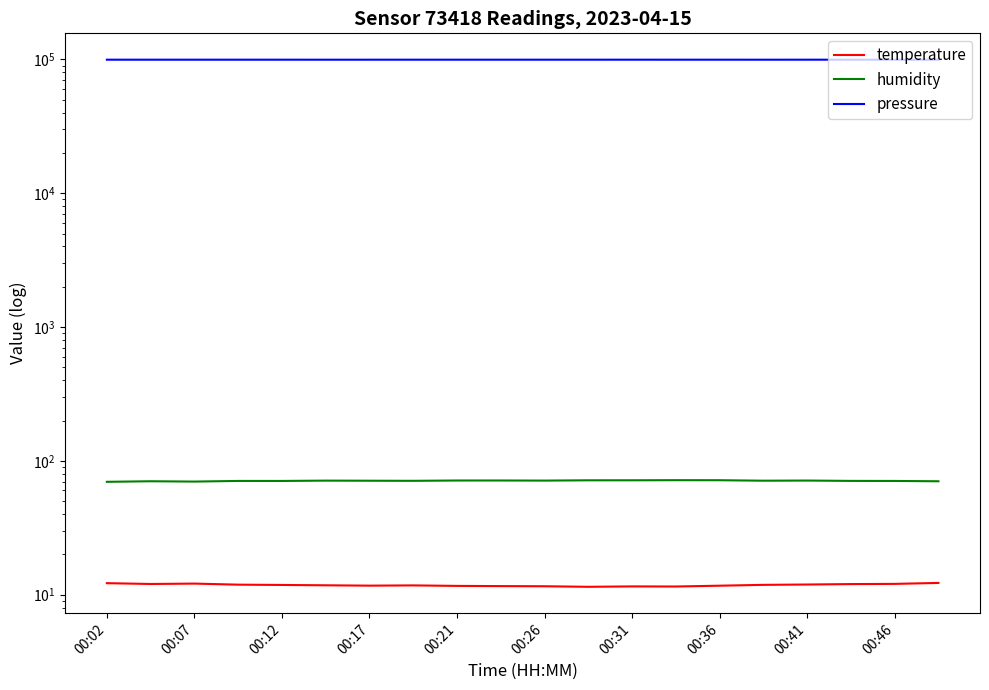

What is the average value of the humidity series?

70.9